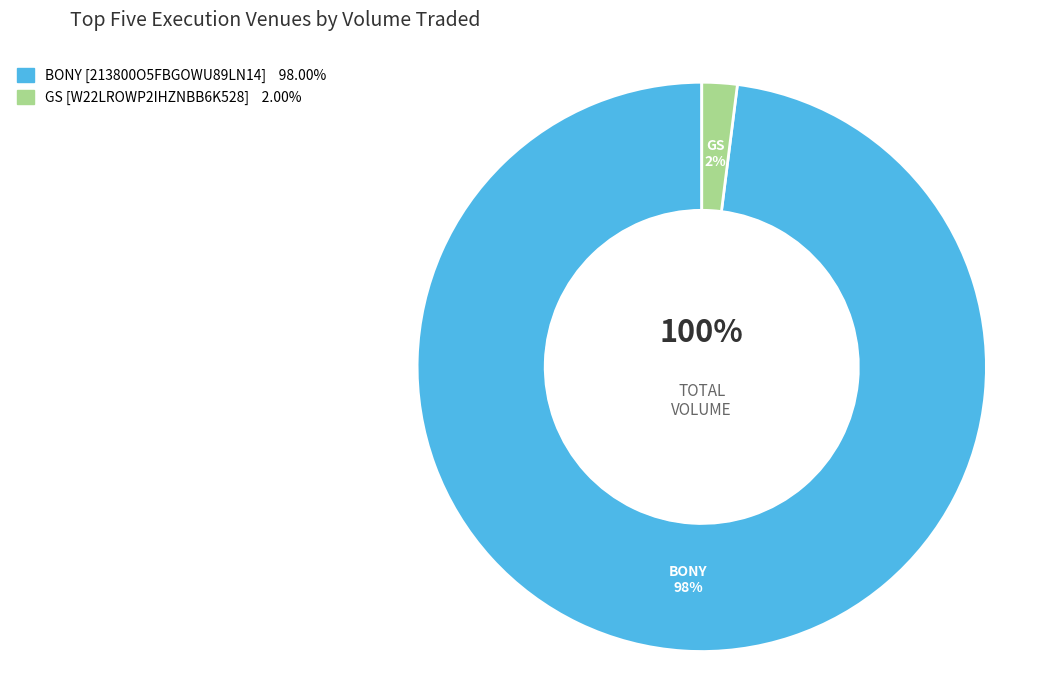

How many segments does this pie chart have?

2